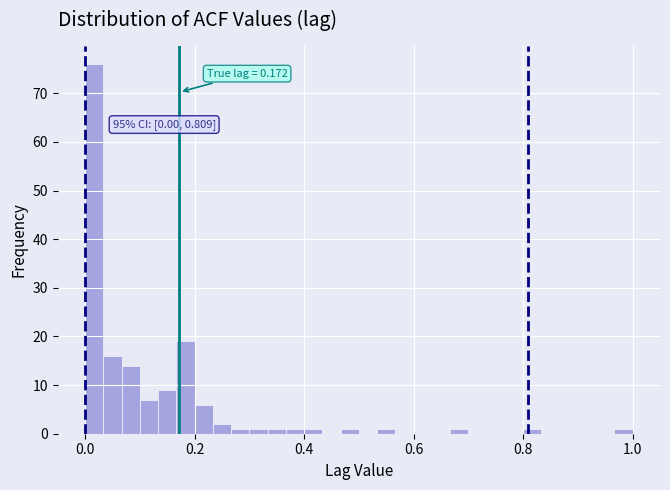

Around what value on the x-axis is the tallest bar? Give the approximate position of its centre, as read against the axis.

0.02